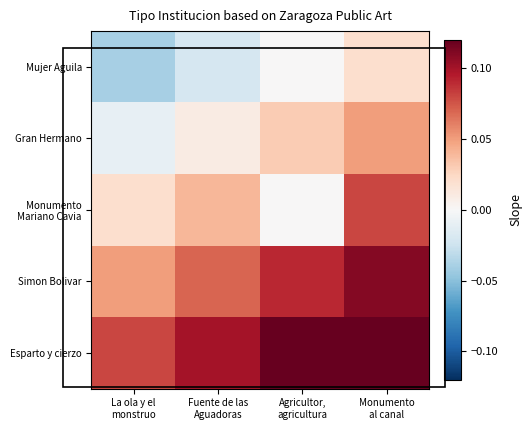

Which series has the largest total across all categories?

Esparto y cierzo